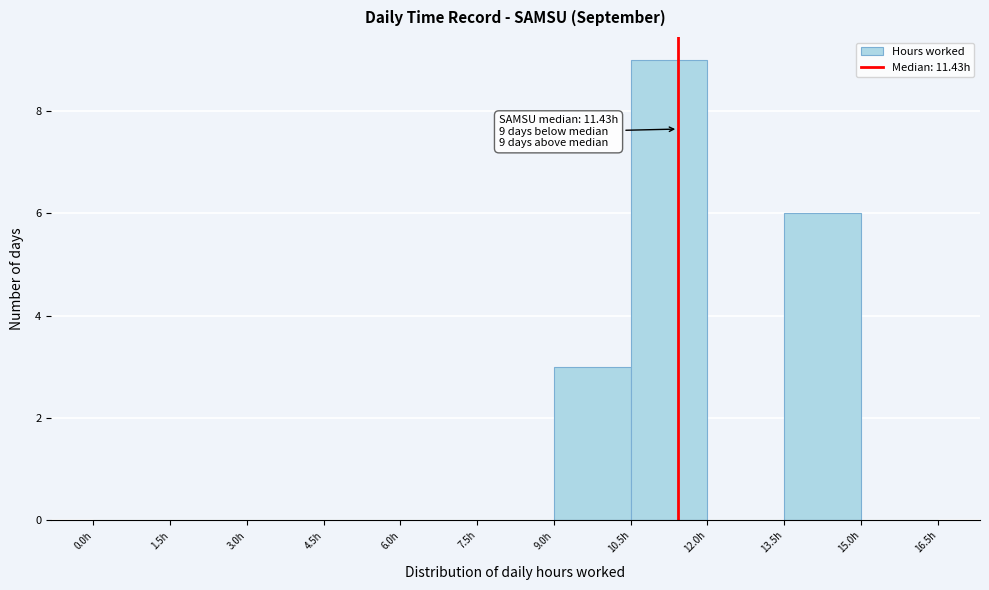

Over which range of the x-axis is the bar tallest?

10.5 to 12.0